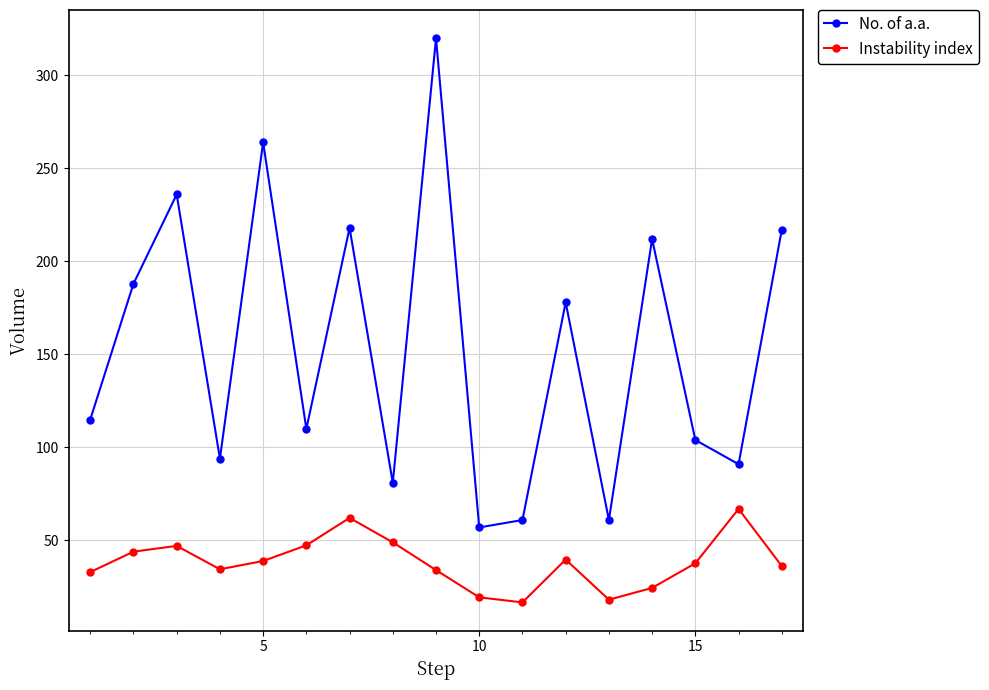

How many interior local valleys does the Instability index series have?

3